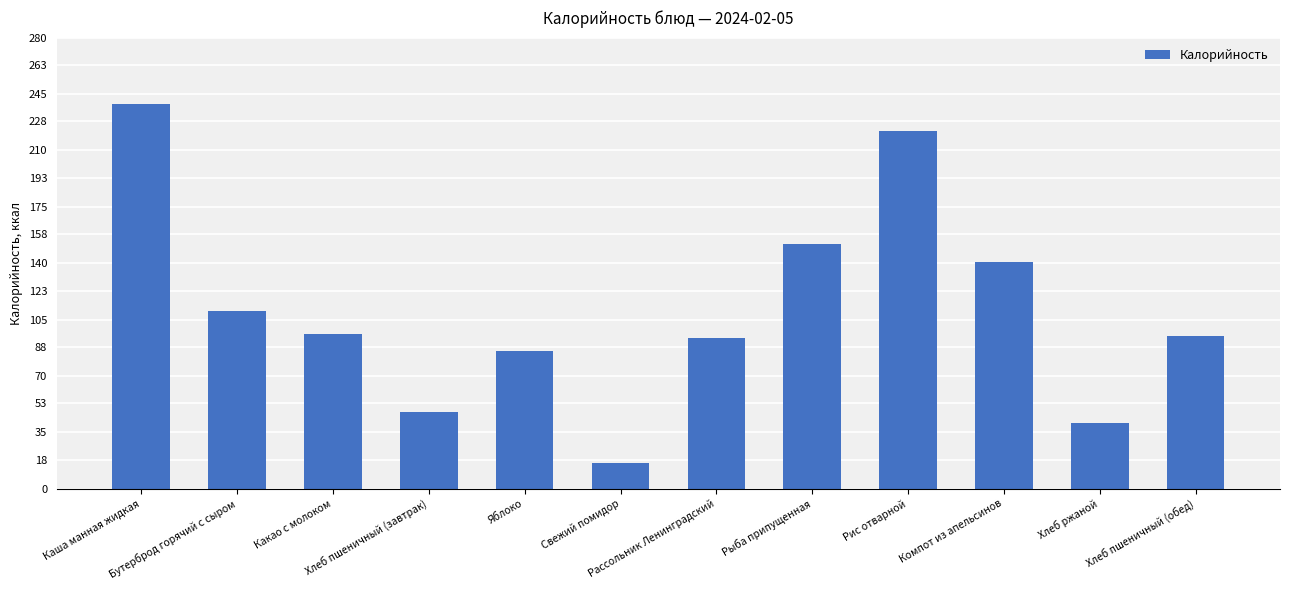

What is the value of the 8th bar from the left?

152.1